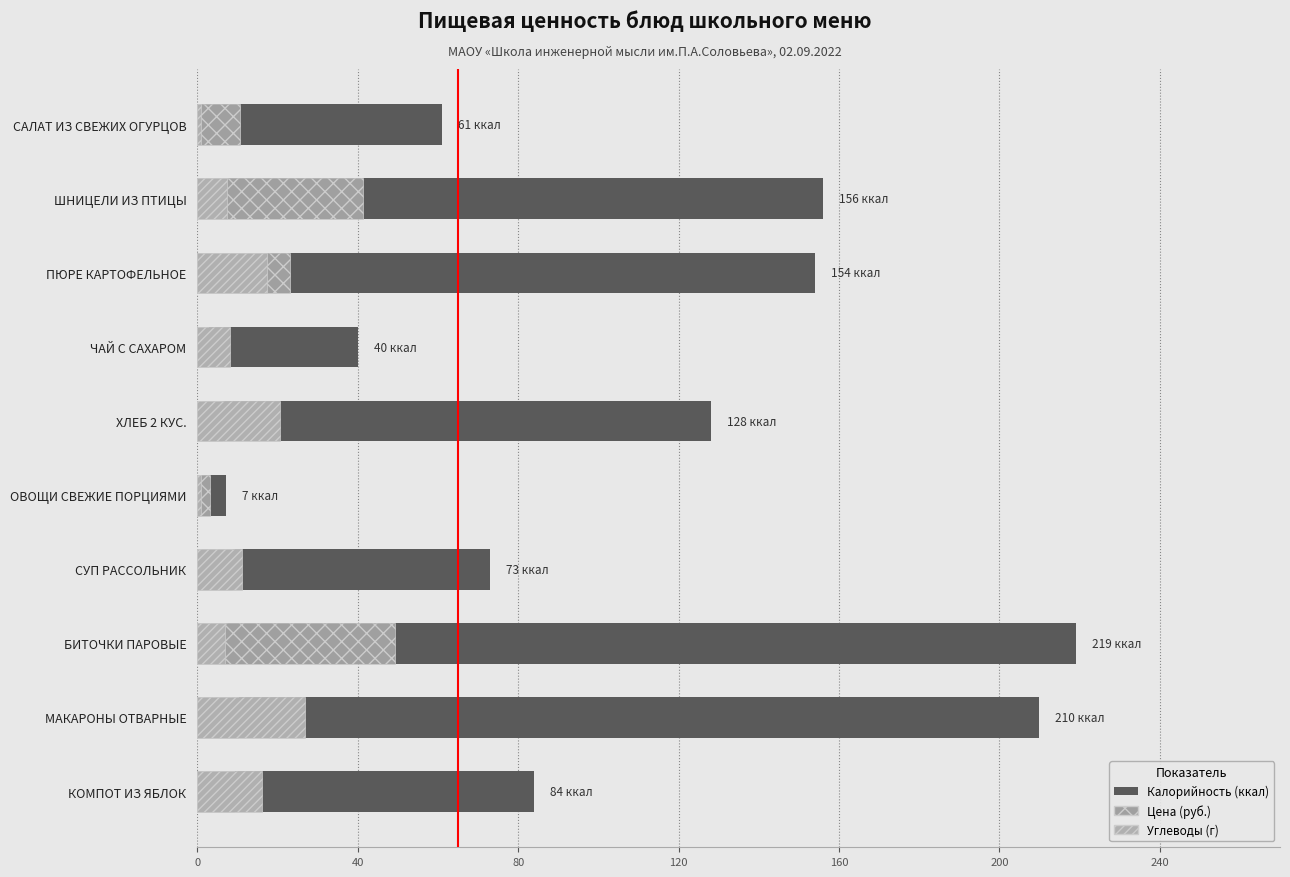

What is the difference between the second highest and minimum values in the Калорийность (ккал) series?

203.0